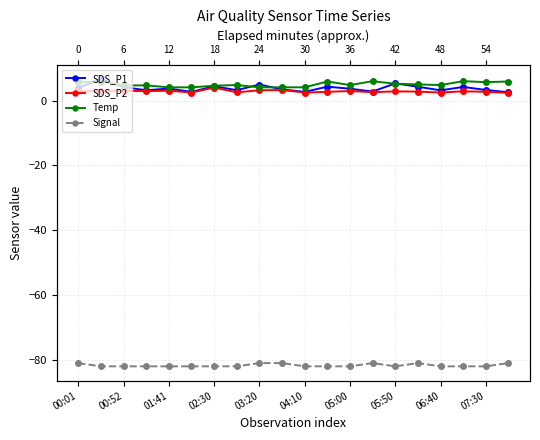

List the series in order of their peak value, highest first.

SDS_P1, Temp, SDS_P2, Signal